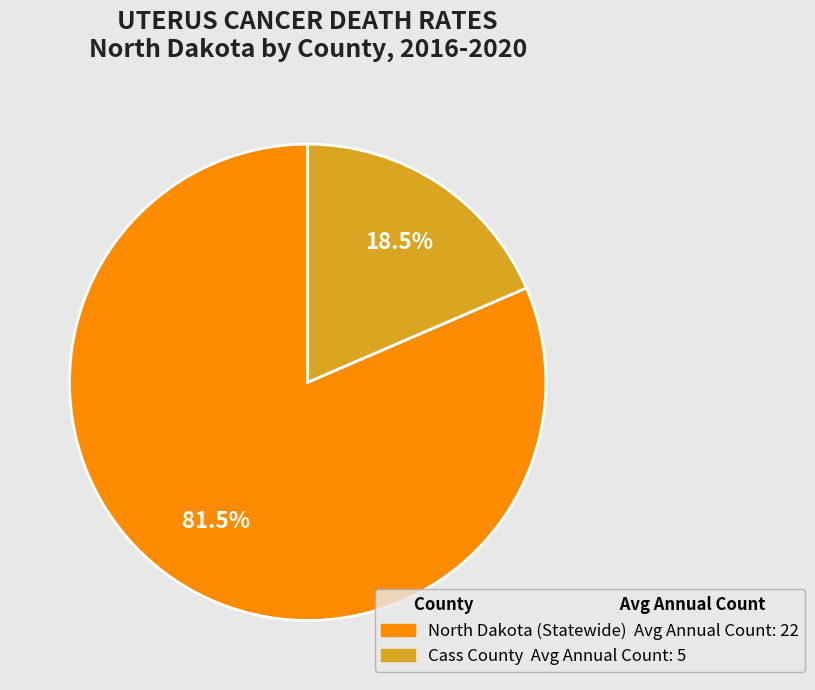

Do North Dakota and Cass County together represent more than half of the pie?

Yes